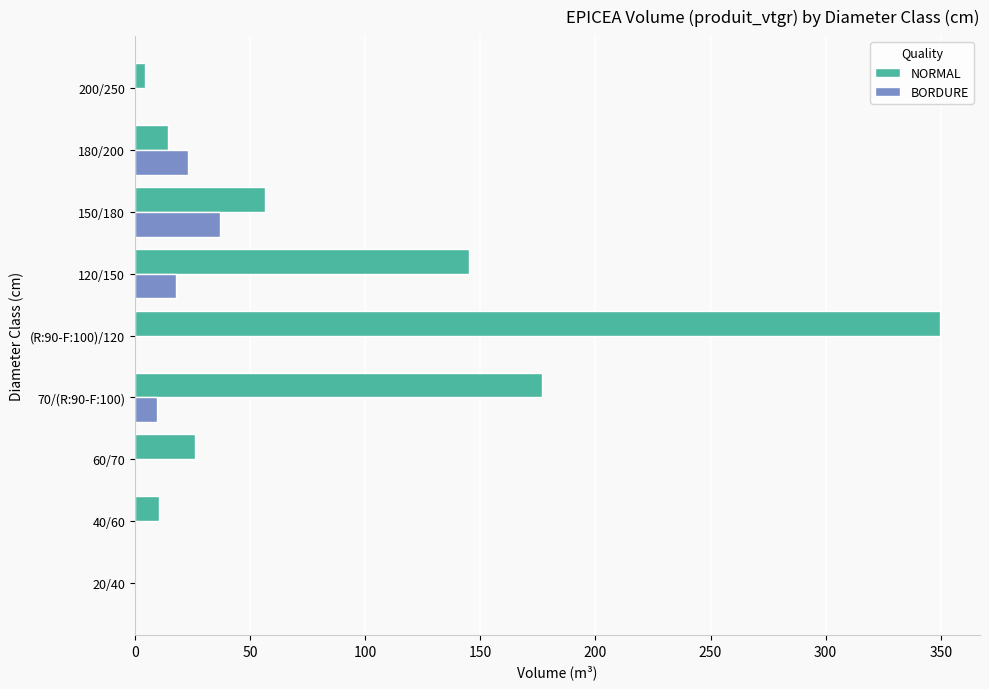

Which series changed the most between 180/200 and 200/250?

BORDURE